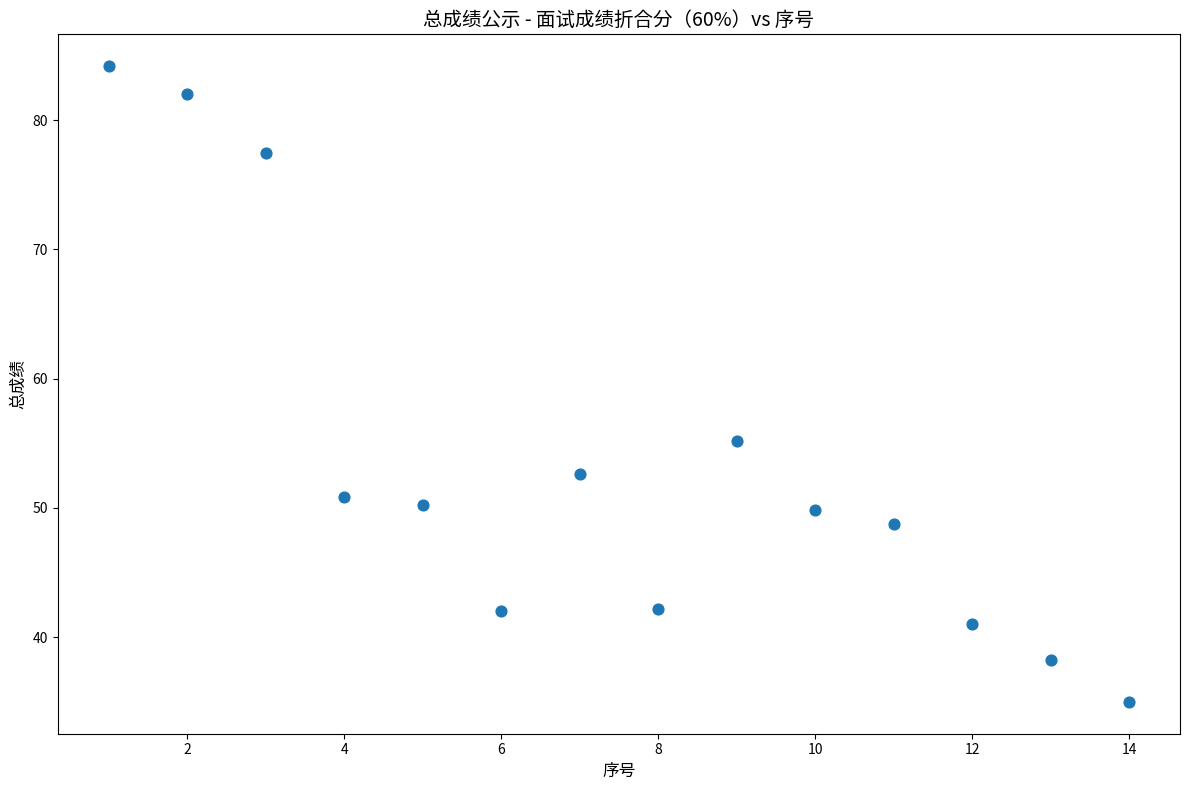

What is the range of Y values (max minus min)?

49.2